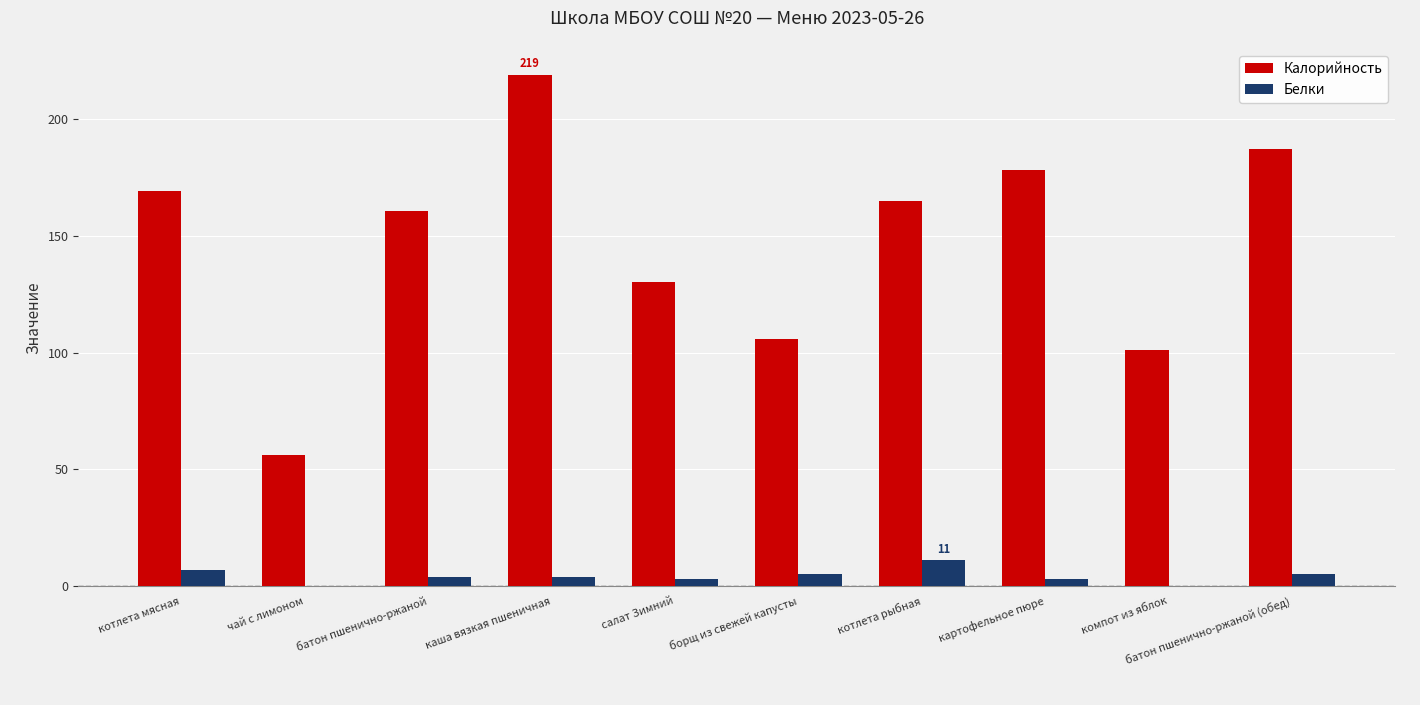

Which category has the highest value in the Калорийность series?

каша вязкая пшеничная